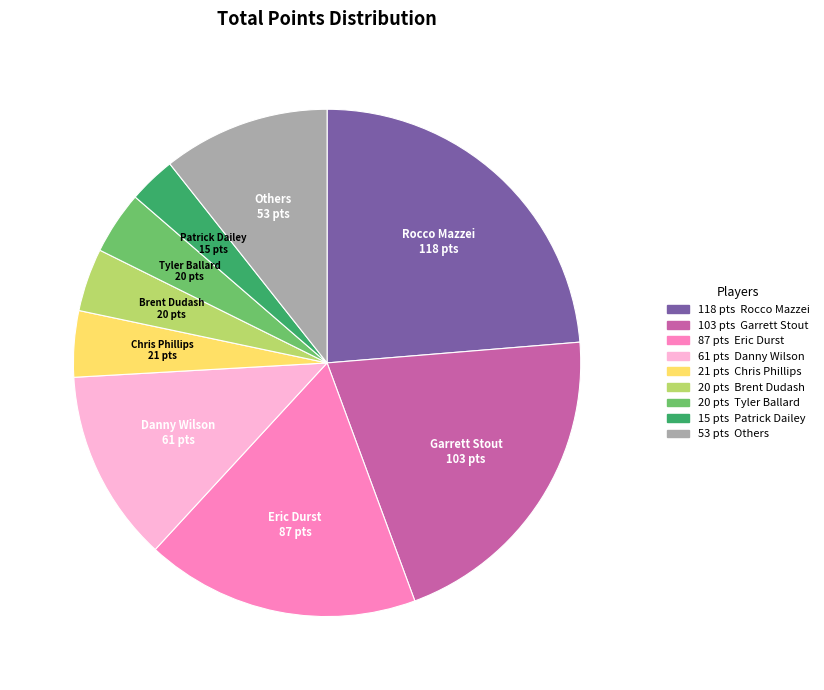

Is there a majority slice in this chart?

No